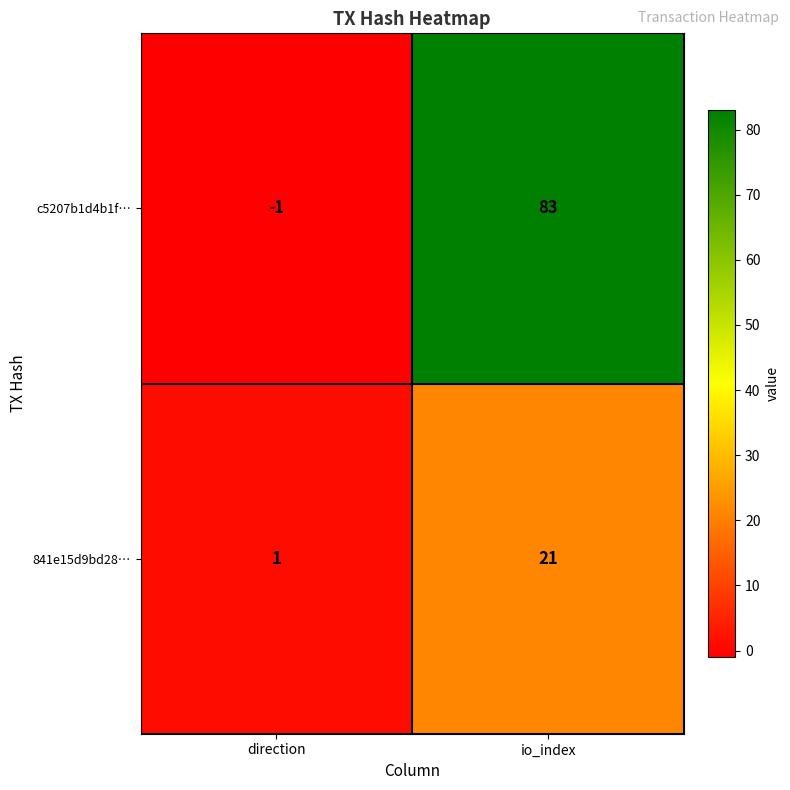

List the series in order of their peak value, lowest first.

841e15d9bd28…, c5207b1d4b1f…